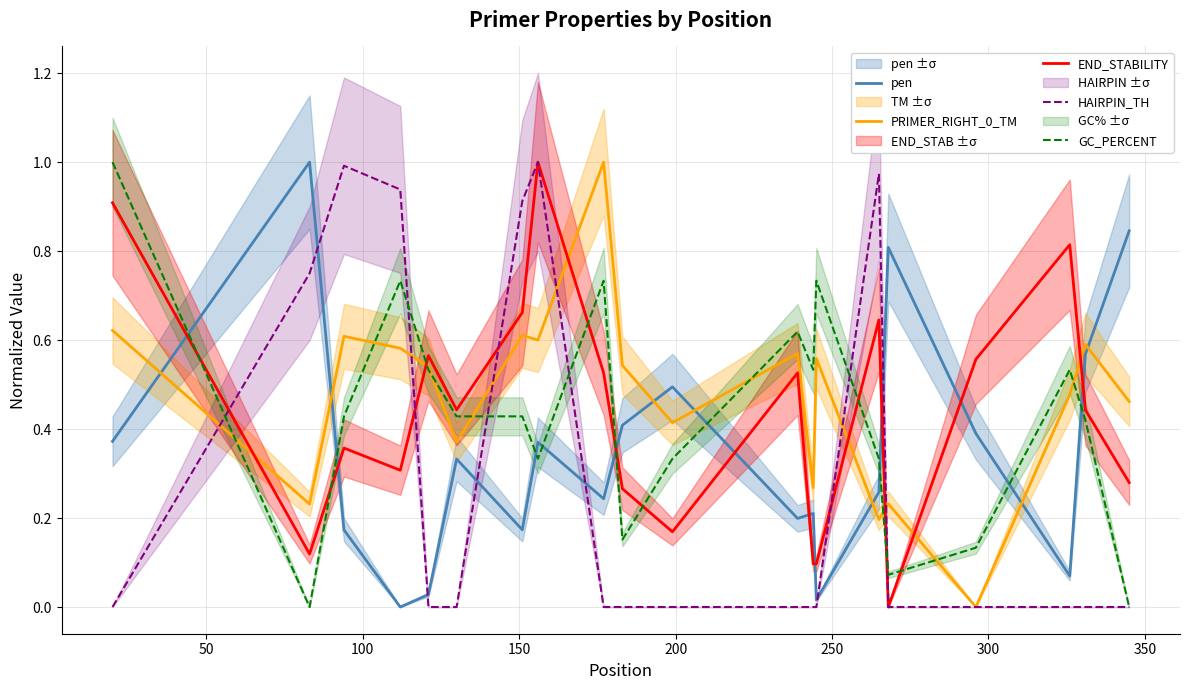

True or false: GC_PERCENT and pen intersect in this chart.

True